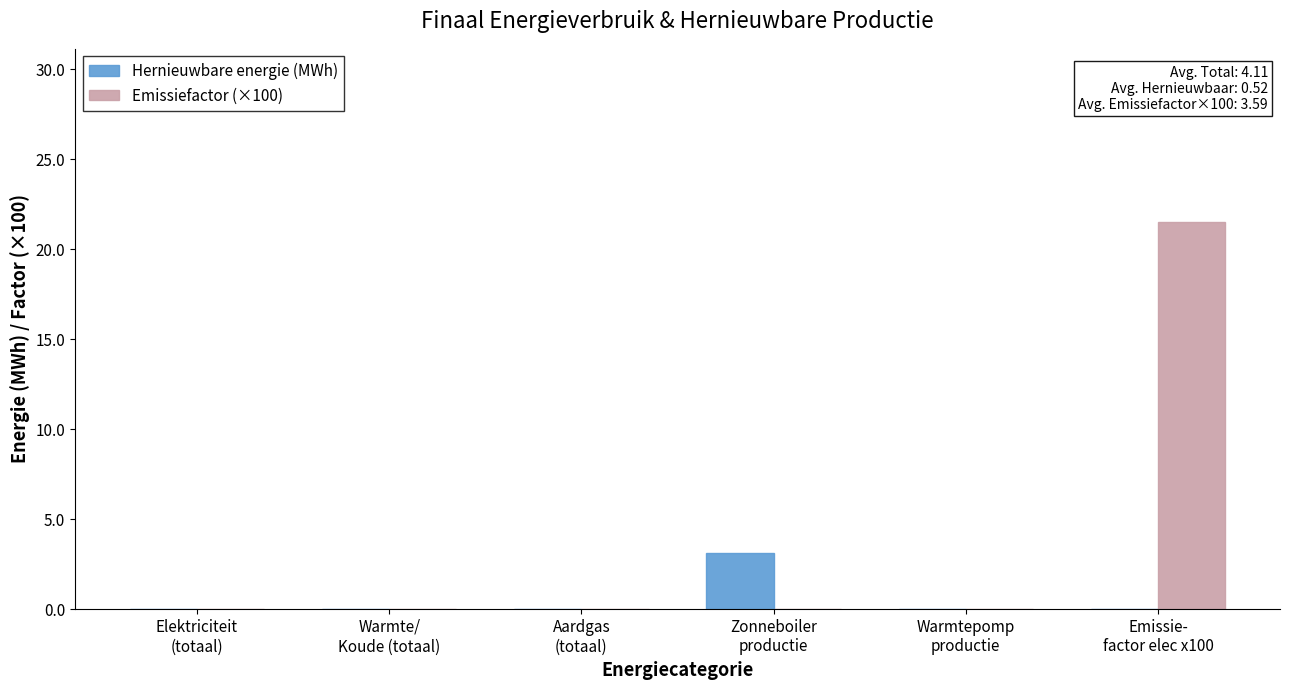

The value of Emissiefactor (×100) at Aardgas
(totaal) is 0.0. True or false?

True